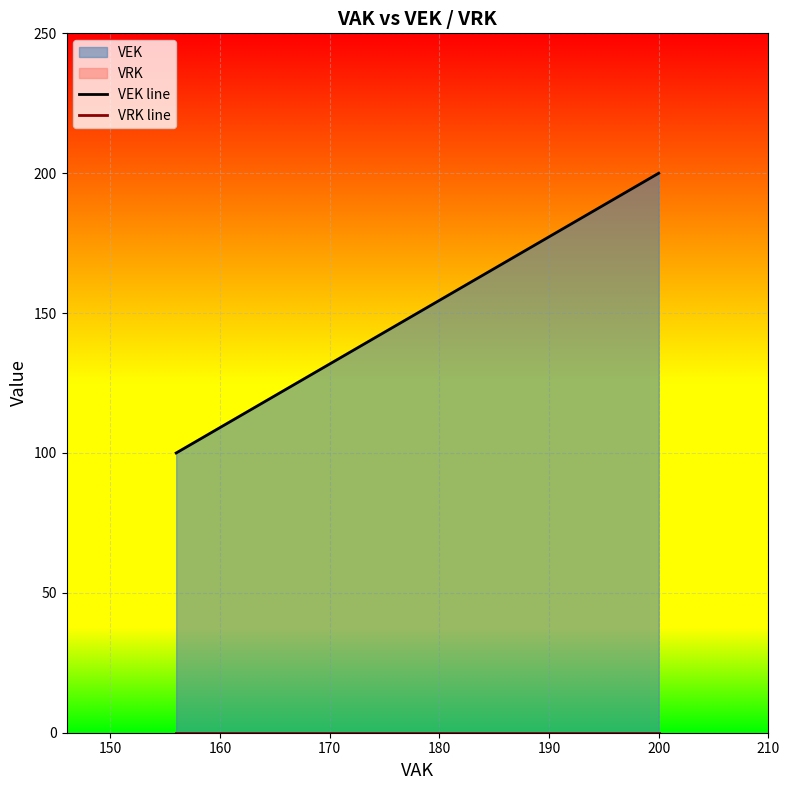

Which series changed the most between 140 and 160?

VEK line